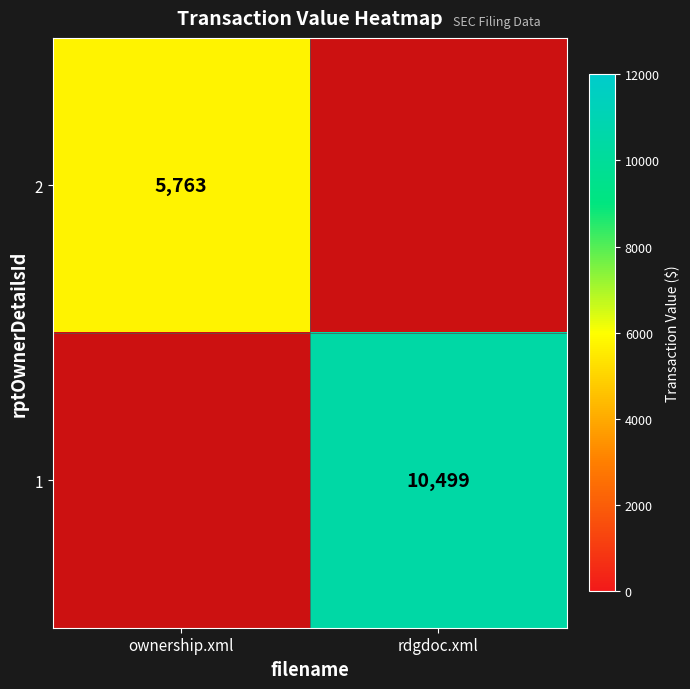

Is it true that 1 equals 17344 at rdgdoc.xml?

False